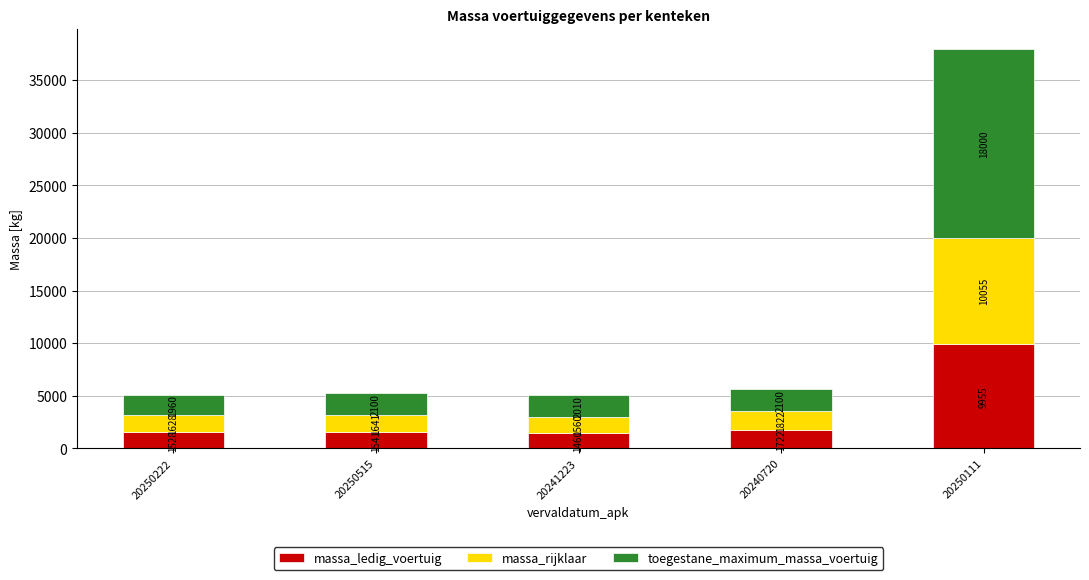

Reading left to right, what are the values for massa_ledig_voertuig?

20250222=1528	20250515=1541	20241223=1460	20240720=1722	20250111=9955